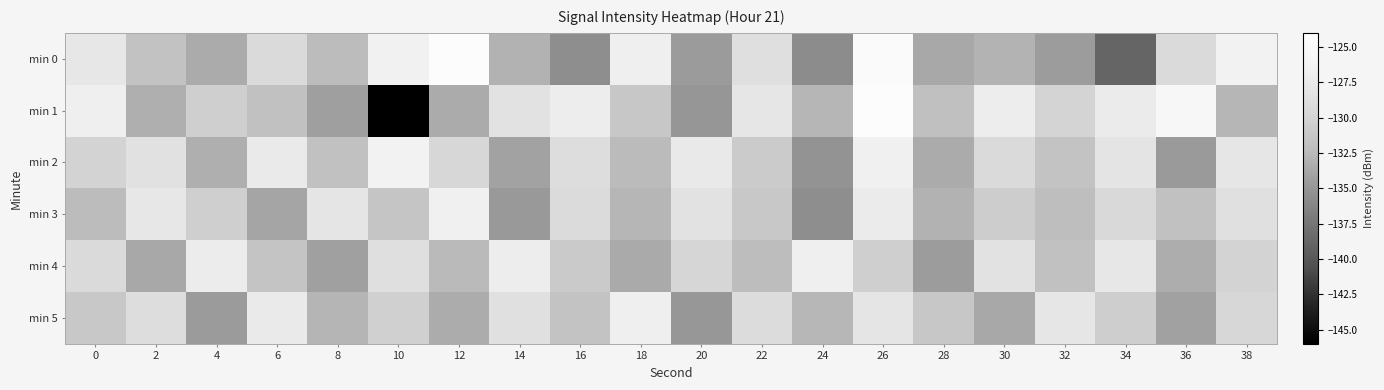

How many series are shown in this chart?

6